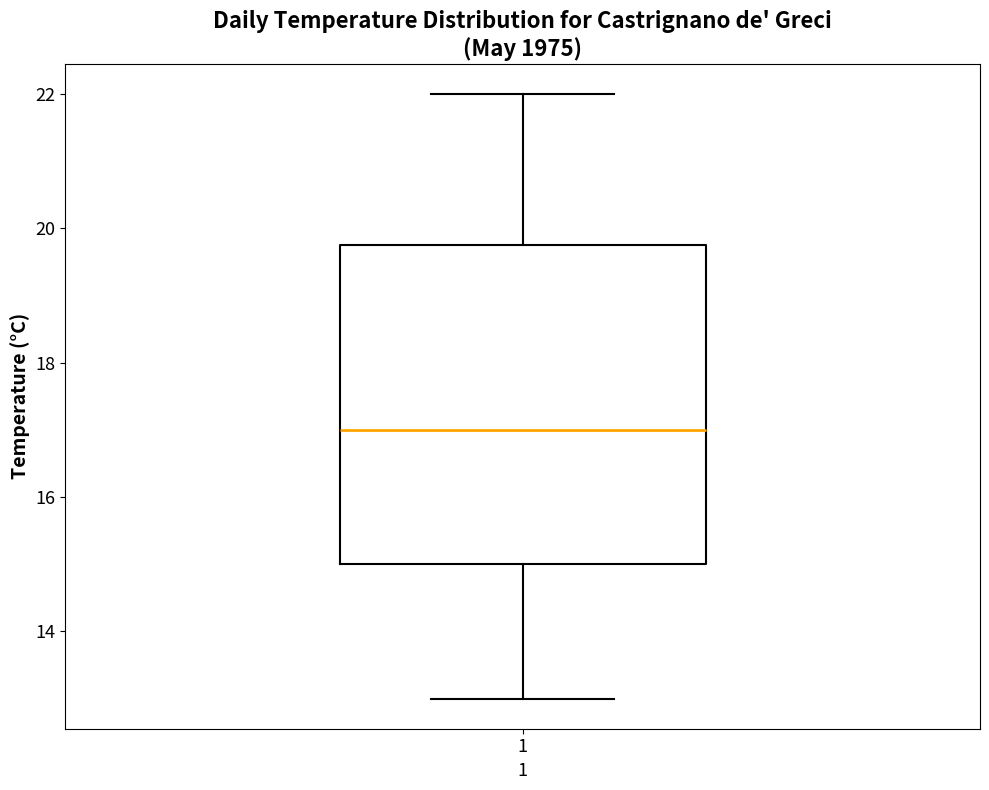

Read this box plot against the y-axis: the position of the median line, the range covered by the box, and the ends of both whiskers. The values are not printed on the chart, so give them approximately, as read against the axis.

median 17.0, box 15.0 to 19.8, whiskers 13.0 to 22.0